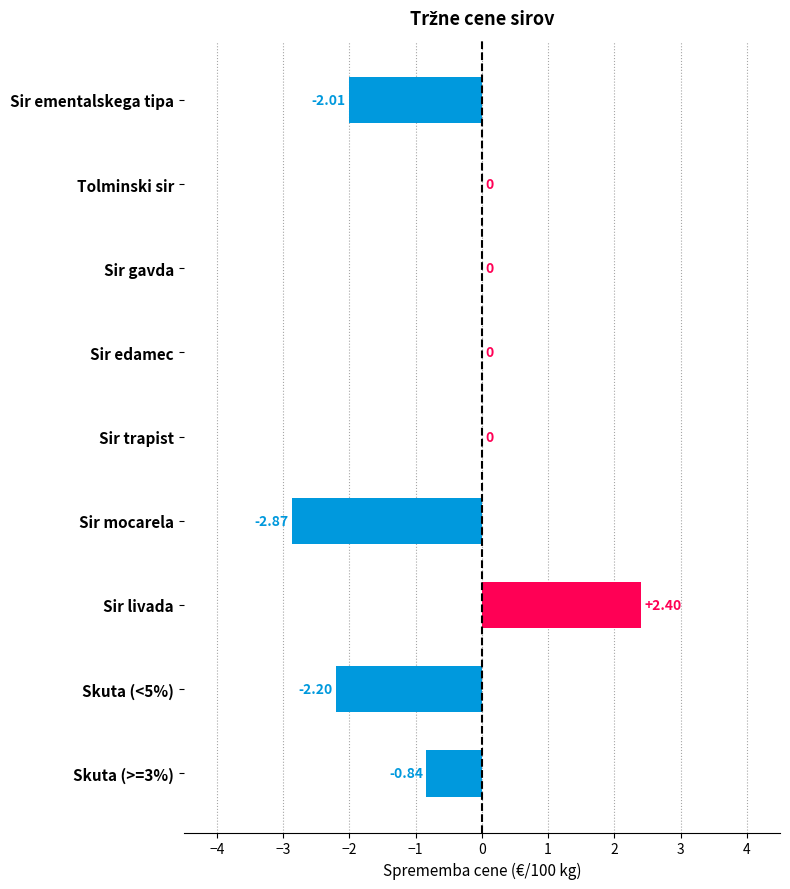

What is the sum of all values?

-5.5